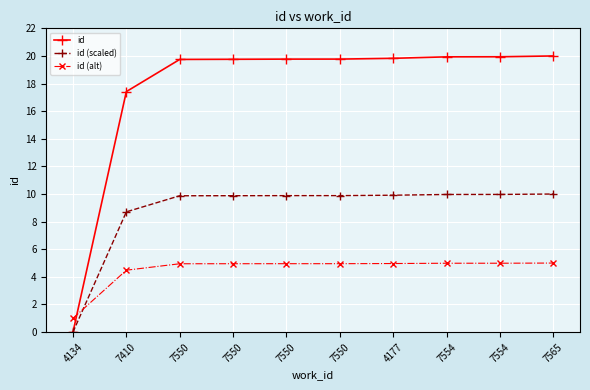

How many times do id (alt) and id cross each other?

1